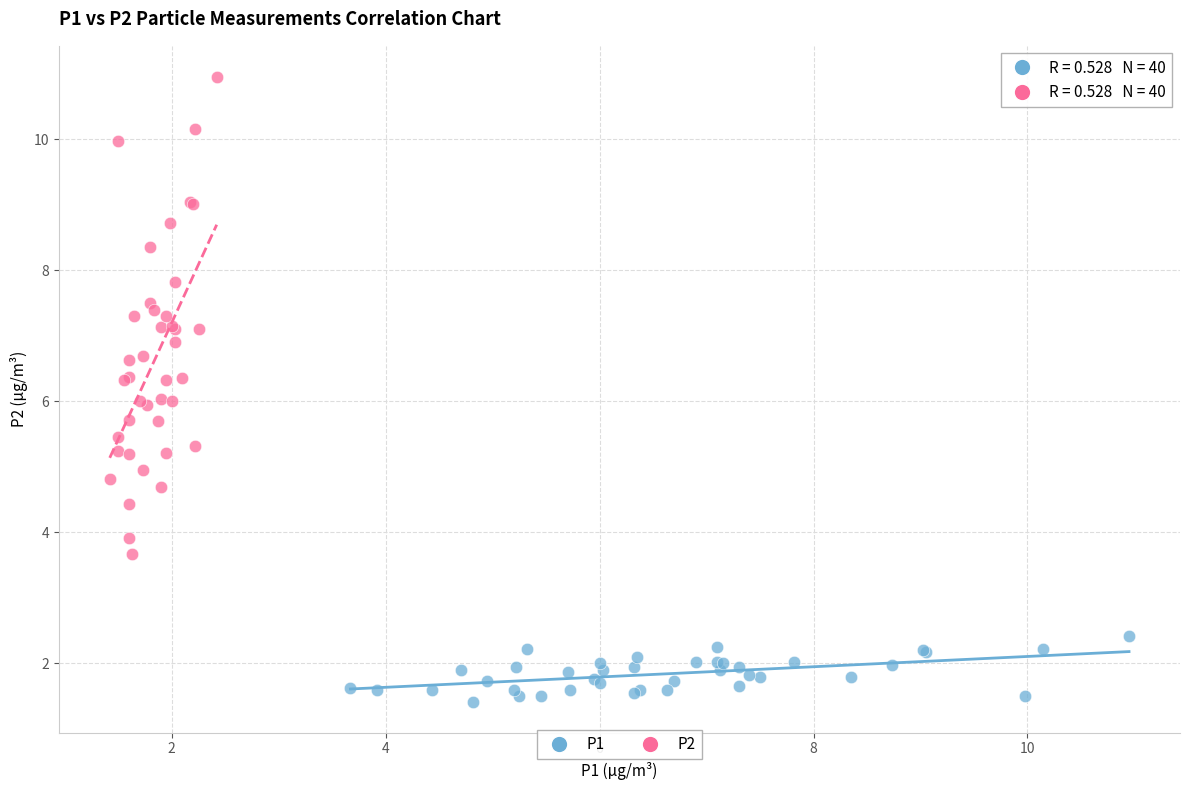

What are all the series names shown in the legend?

P1, P2